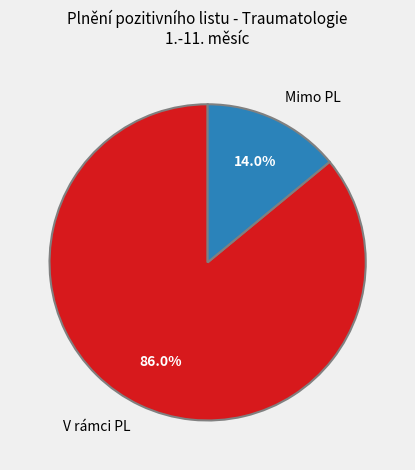

How many segments does this pie chart have?

2